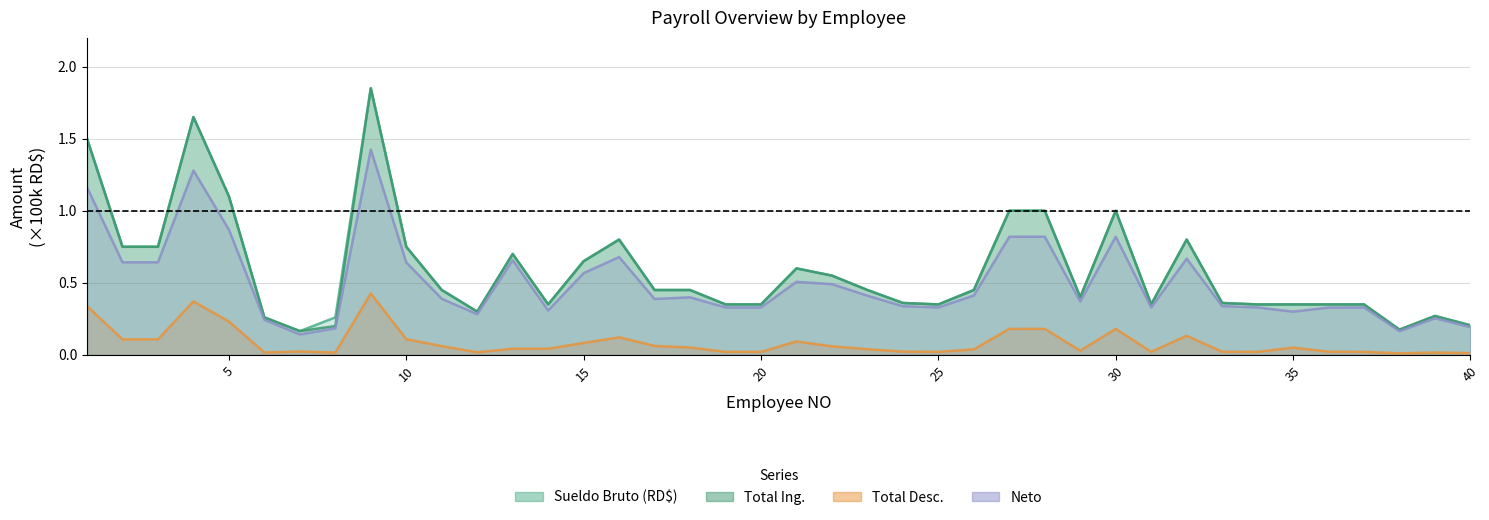

How many lines are shown in the chart?

4